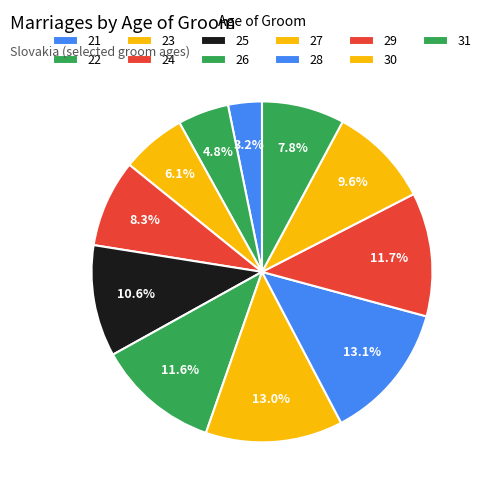

How many slices are in this pie chart?

11